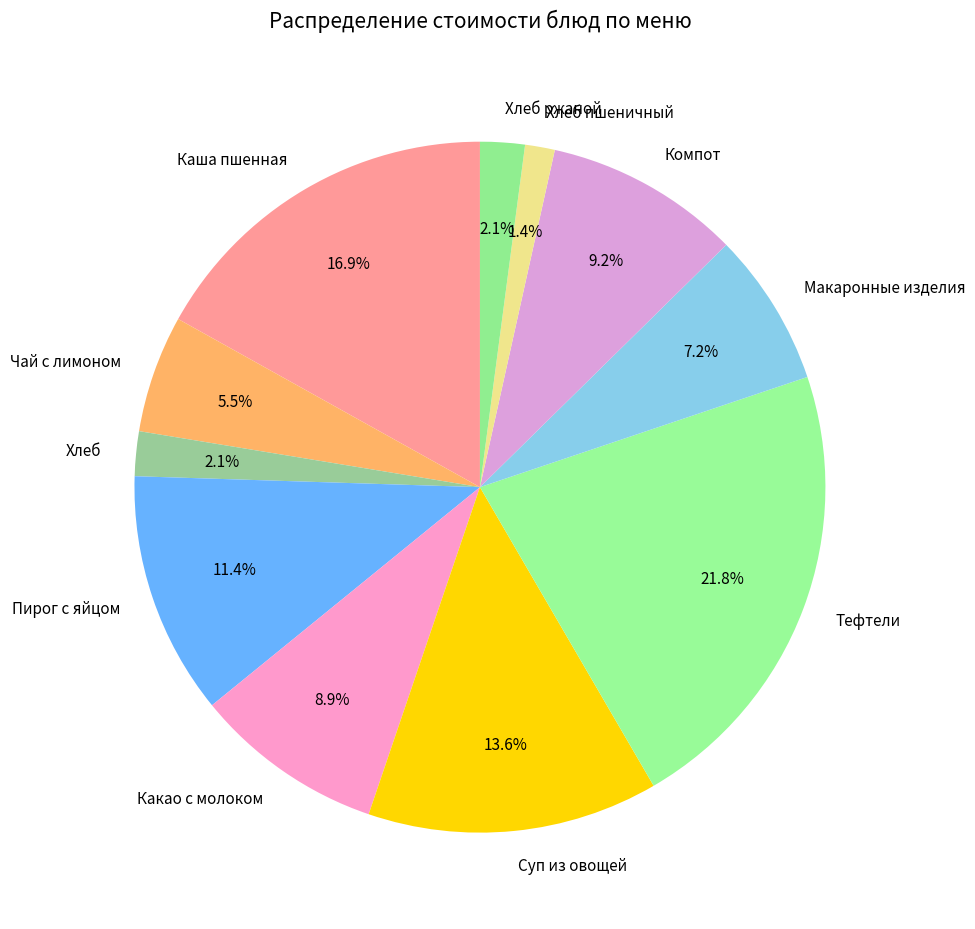

Between Каша пшенная and Какао с молоком, which is larger?

Каша пшенная